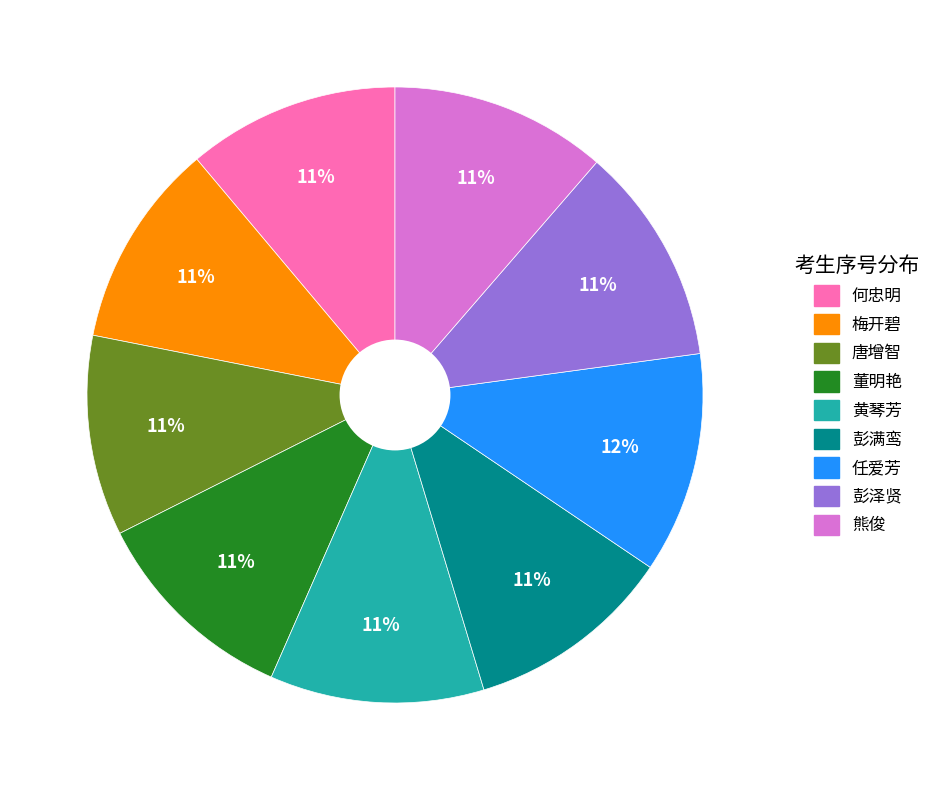

Is it true that 彭泽贤 is 25% of the pie?

False